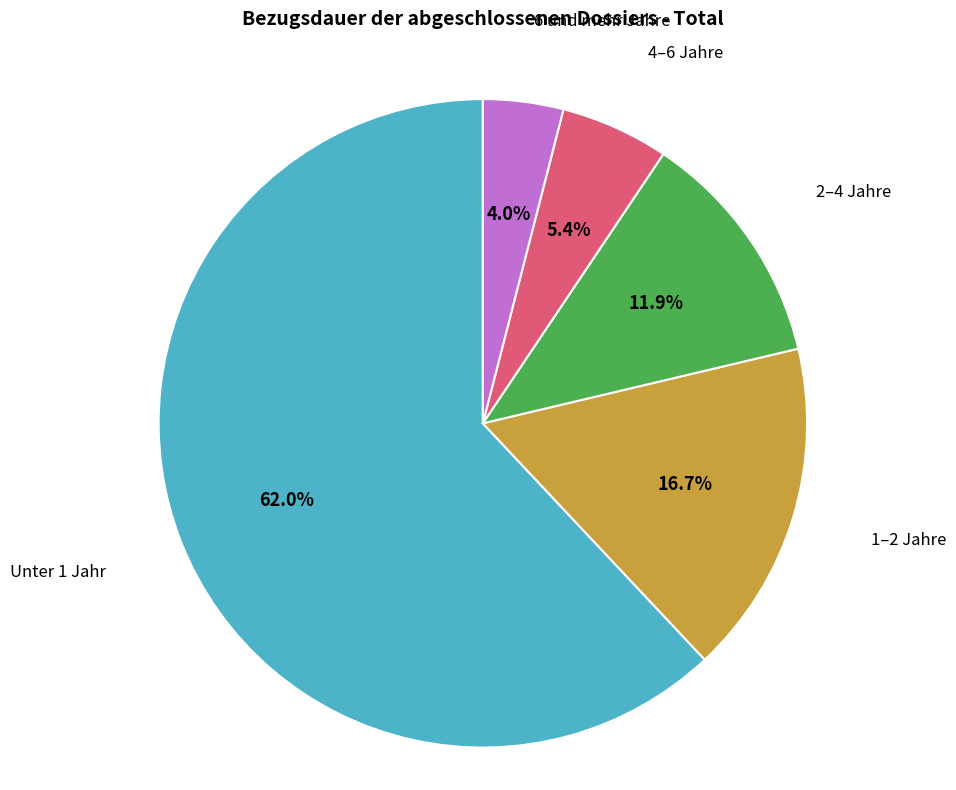

Does 1–2 Jahre represent more than half of the total?

No